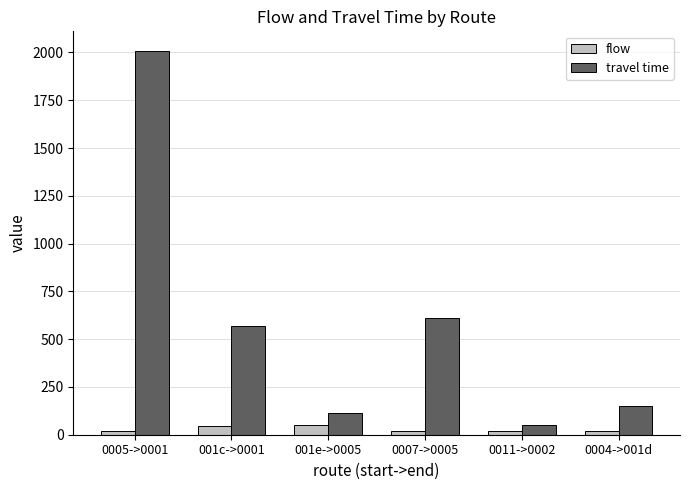

Where is travel time nearest to the value 1030?

0007->0005